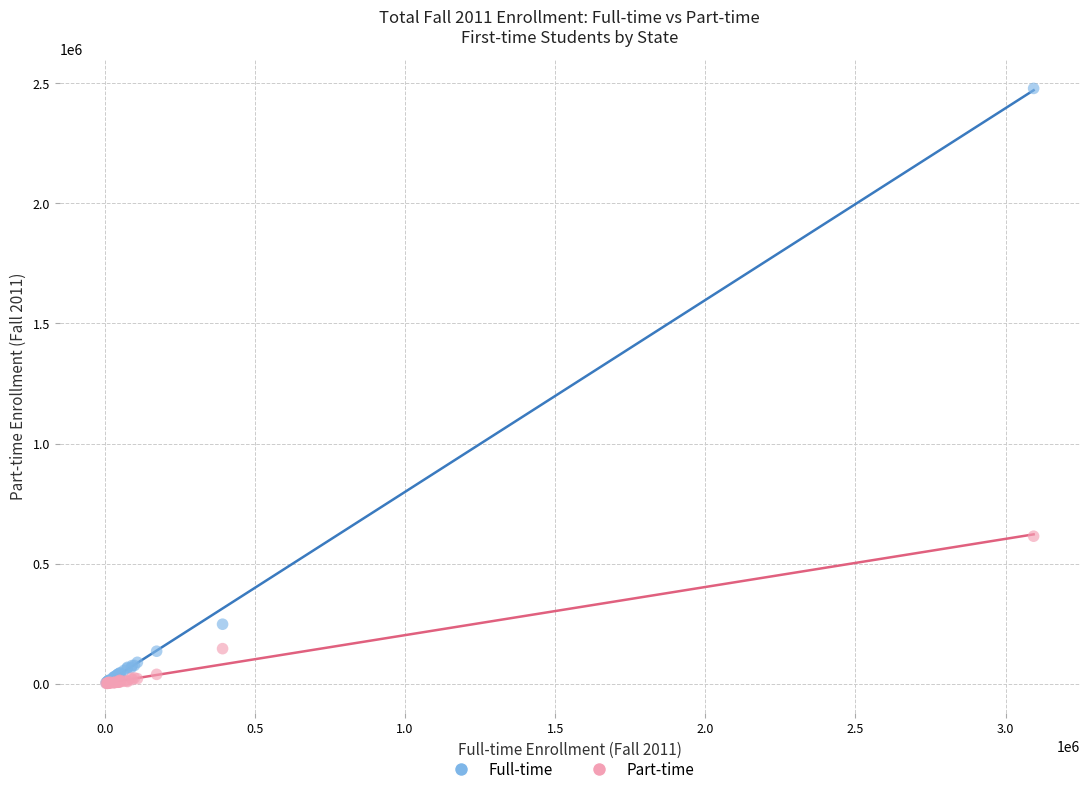

Across all series, what Y value is closest to 1240056?

613940